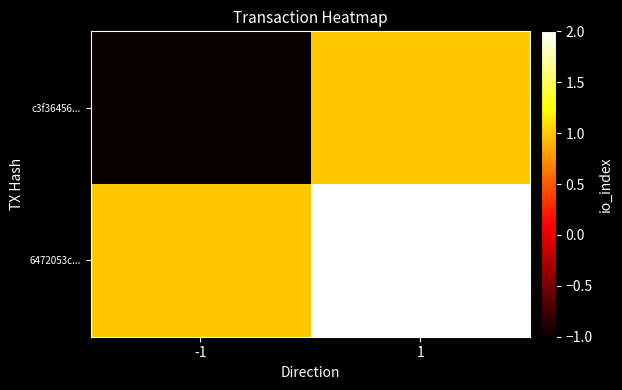

Reading left to right, transcribe all the data shown in this chart.

c3f36456...: -1=-1	1=1
6472053c...: -1=1	1=2